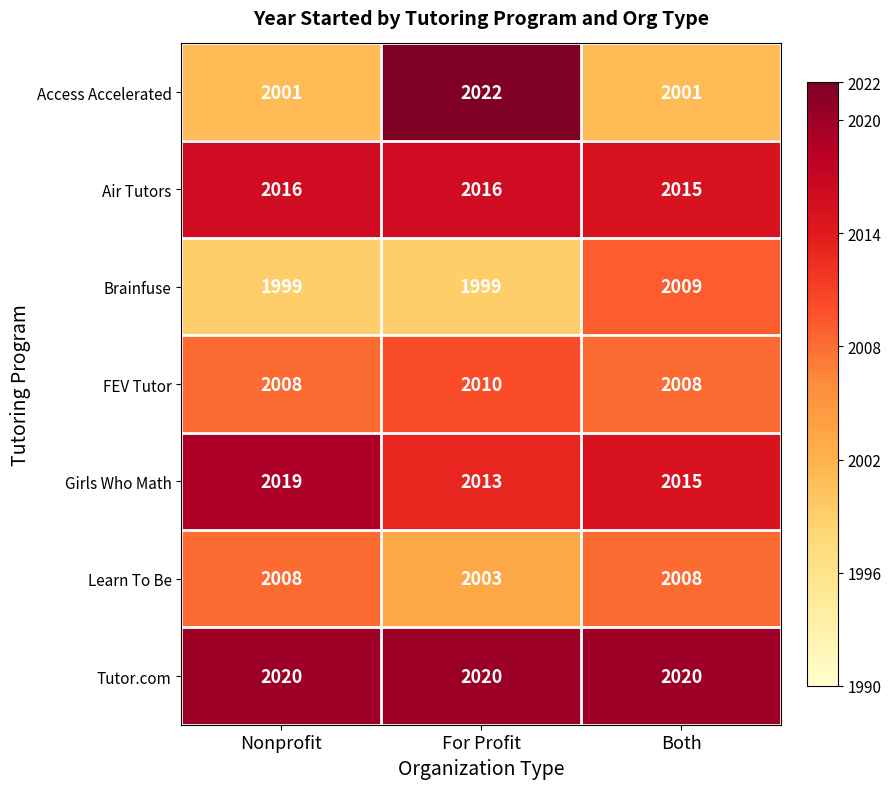

What is the spread (max minus min) of values at Both?

19